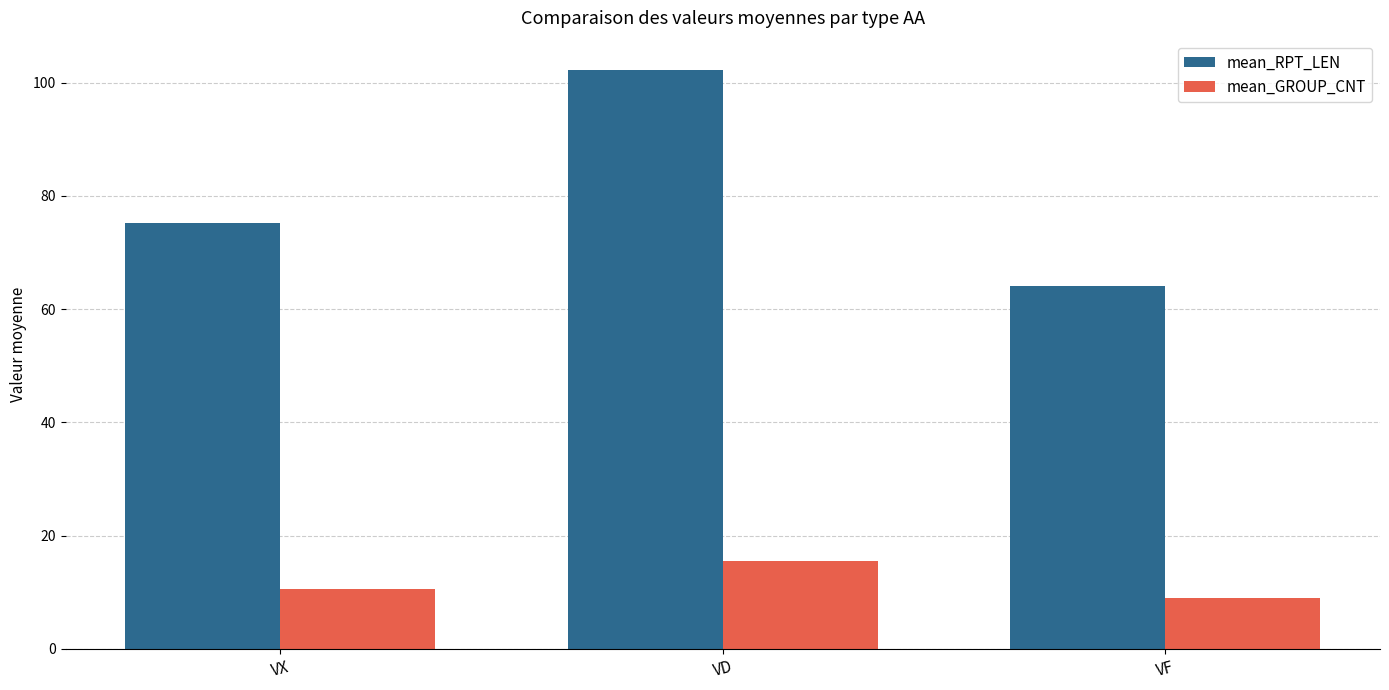

What is the highest value of the mean_GROUP_CNT series?

15.5